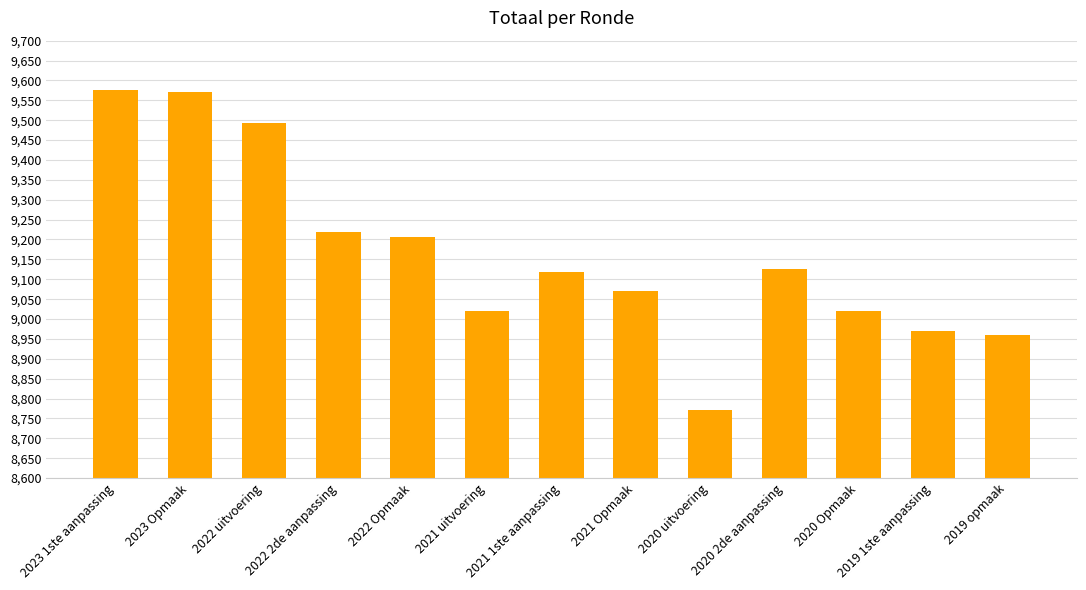

How many series are shown in this chart?

1